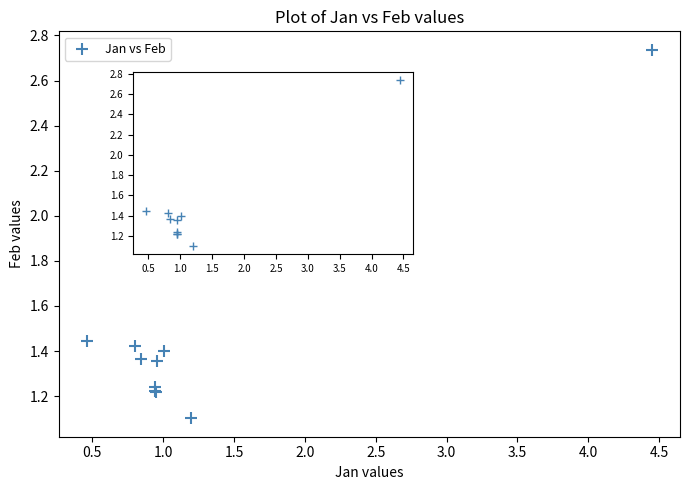

What Y value in the scatter plot is closest to 1?

1.1